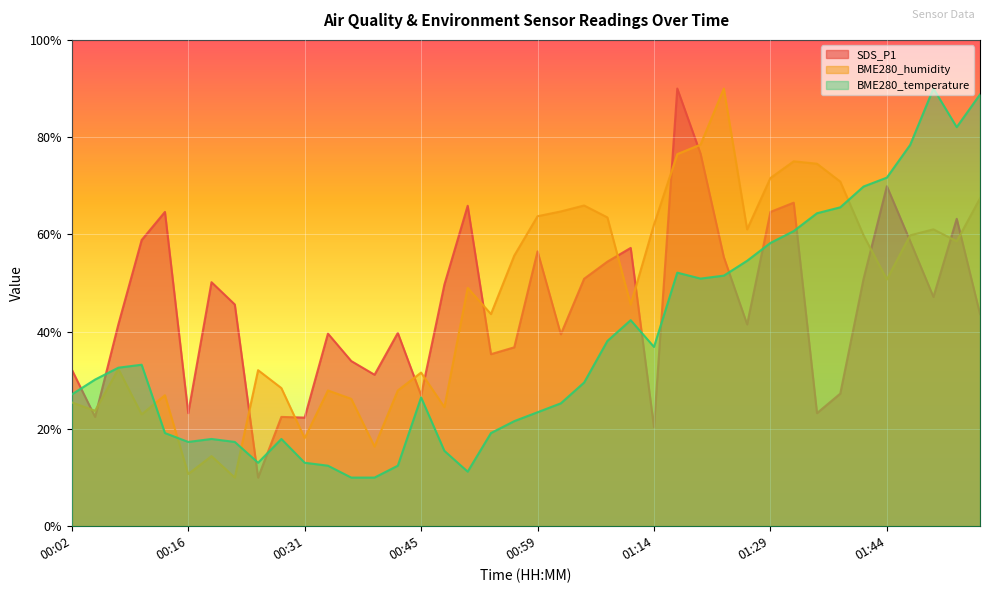

Reading right to left, list all the values displayed in this chart.

SDS_P1: 43.6	63.2	47.1	58.6	69.9	50.9	27.3	23.3	66.5	64.6	41.5	55.3	76.6	90.0	20.4	57.2	54.4	50.9	39.5	56.5	36.8	35.4	65.9	49.7	26.9	39.7	31.1	34.0	39.6	22.3	22.5	10.0	45.6	50.2	23.3	64.6	58.8	41.5	22.5	32.2
BME280_humidity: 67.4	58.6	61.0	59.8	50.7	59.8	70.9	74.5	75.0	71.6	61.0	90.0	78.5	76.5	62.0	45.6	63.5	66.0	64.7	63.7	55.6	43.6	49.0	24.5	31.6	27.9	16.4	26.2	27.9	18.1	28.4	32.1	10.0	14.4	10.7	26.9	23.0	32.3	23.7	25.5
BME280_temperature: 88.8	82.1	90.0	78.4	71.7	69.8	65.6	64.4	60.7	58.2	54.6	51.5	50.9	52.1	36.9	42.4	38.1	29.5	25.3	23.4	21.6	19.2	11.2	15.5	26.5	12.4	10.0	10.0	12.4	13.1	17.9	13.1	17.3	17.9	17.3	19.2	33.2	32.6	30.2	27.1